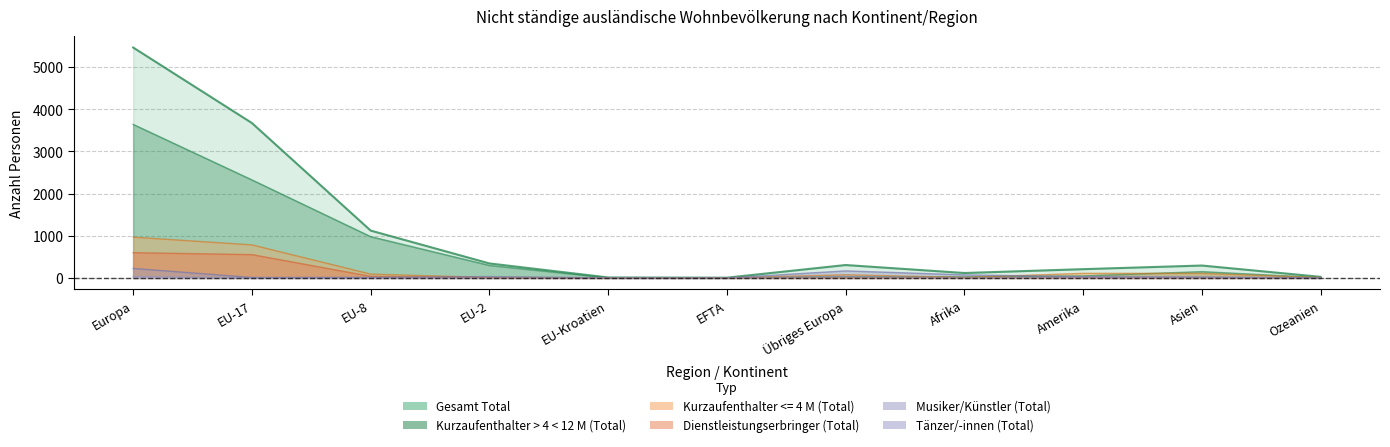

What is the maximum value for Dienstleistungserbringer (Total)?

599